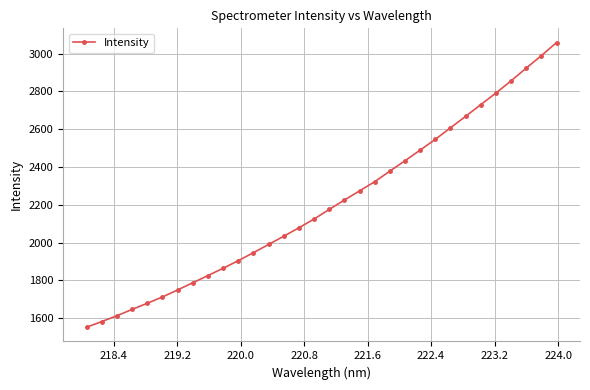

What is the smallest value displayed?

1552.0